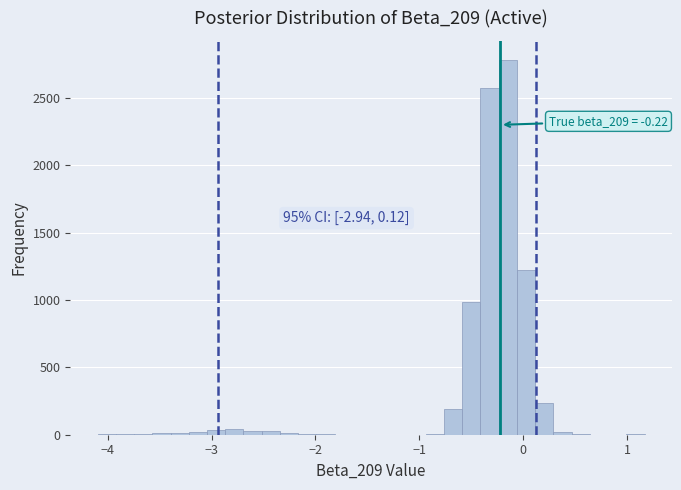

Read against the x-axis, roughly where is the centre of the tallest bar?

-0.1